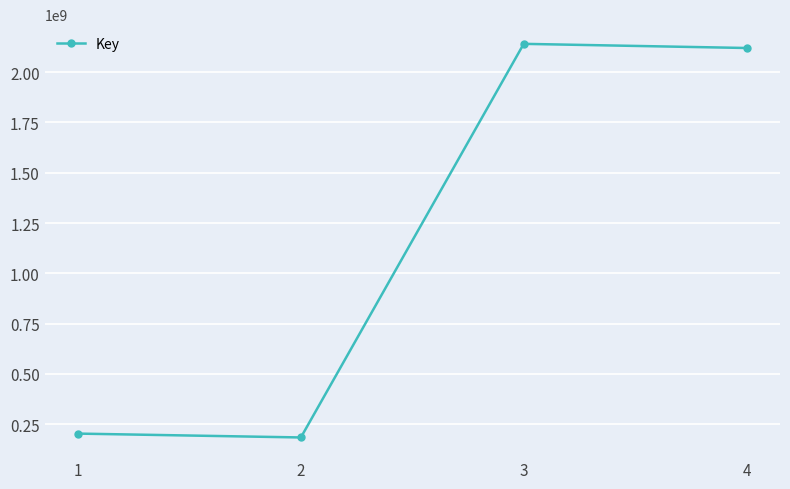

List the labels in order of value, smallest first.

2, 1, 4, 3